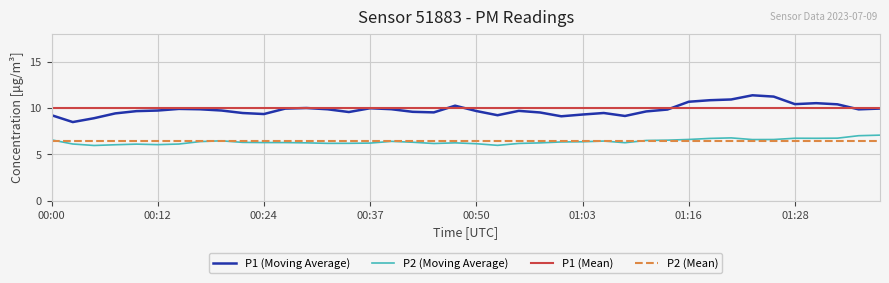

True or false: P2 (Moving Average) and P1 (Moving Average) intersect in this chart.

False